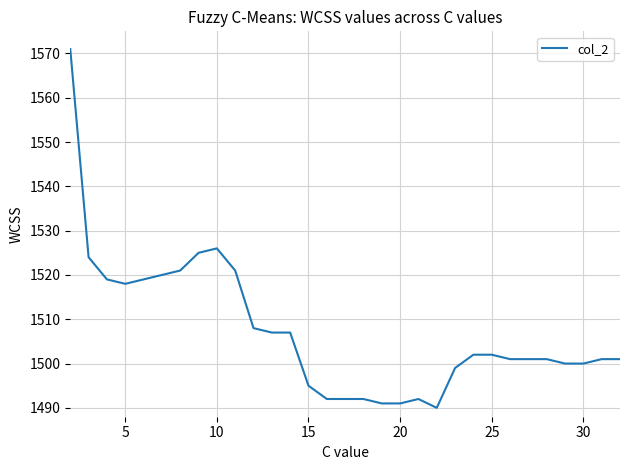

What is the difference between the maximum and minimum values?

81